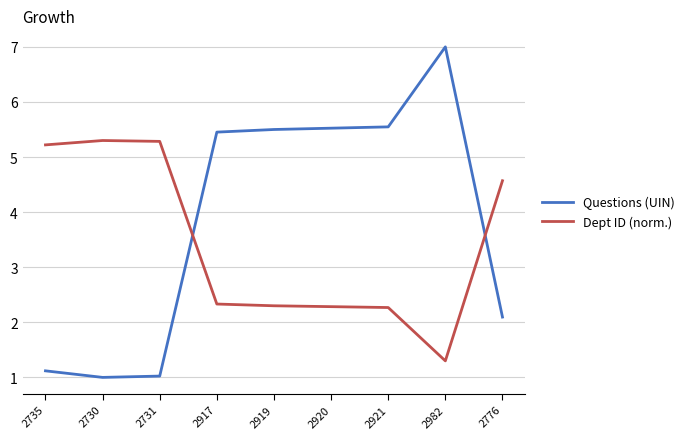

What position from the right is 2735?

9